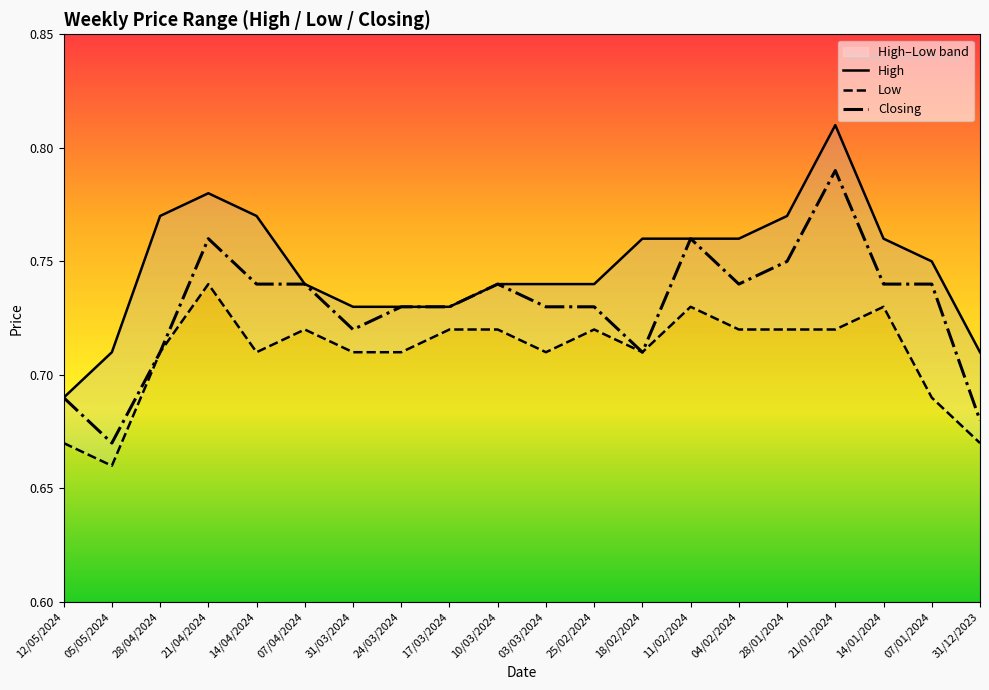

True or false: High has a value of 0.7 at 31/03/2024.

True